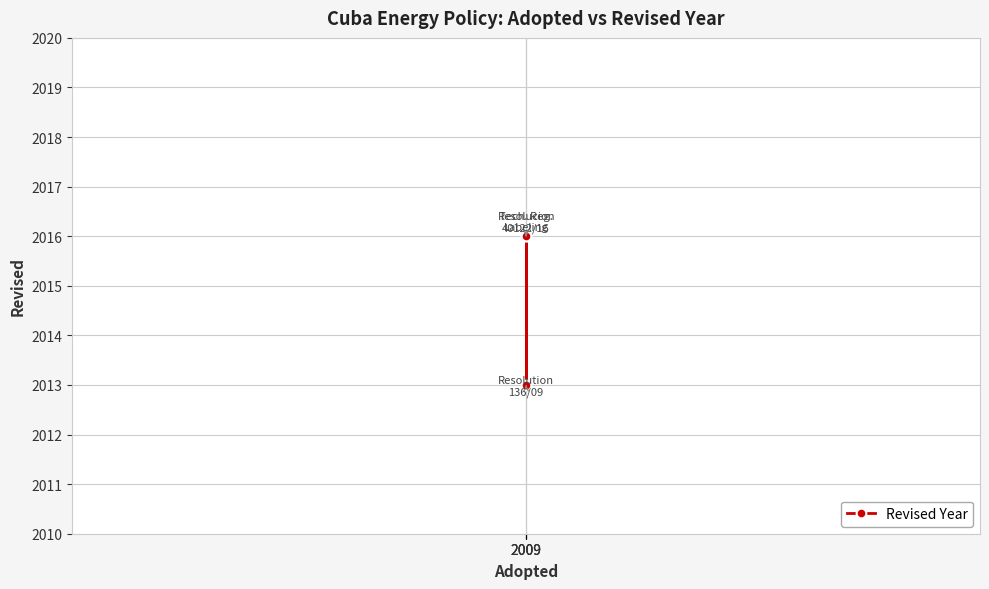

Which label corresponds to the smallest value in the chart?

2009